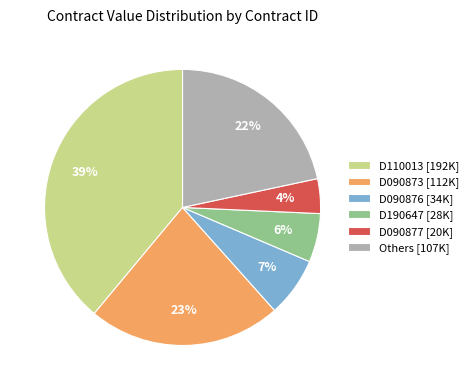

Rank the categories by value from highest to lowest.

D110013 [192K], D090873 [112K], Others [107K], D090876 [34K], D190647 [28K], D090877 [20K]